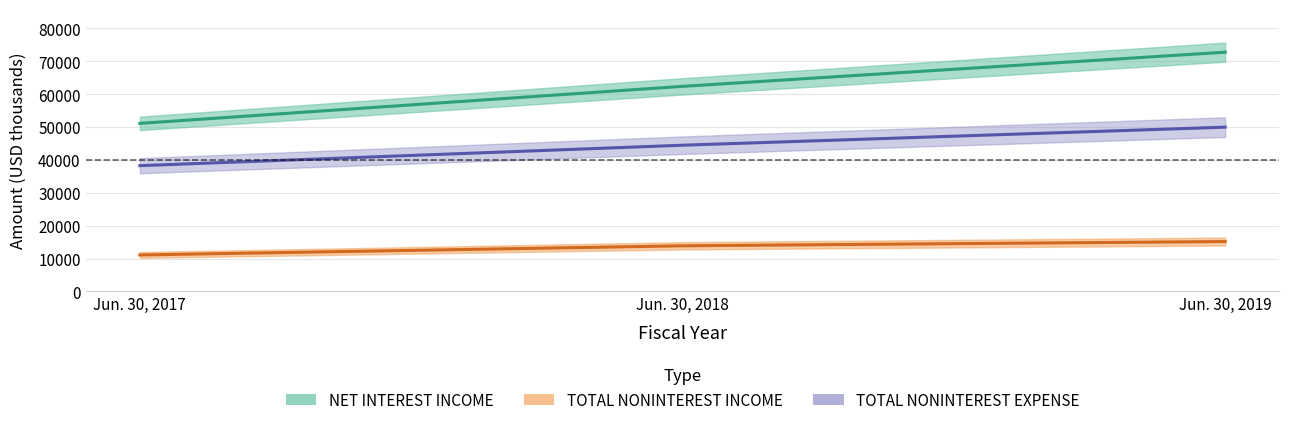

What is the value of the TOTAL NONINTEREST EXPENSE point at the 3rd from the left?

49969